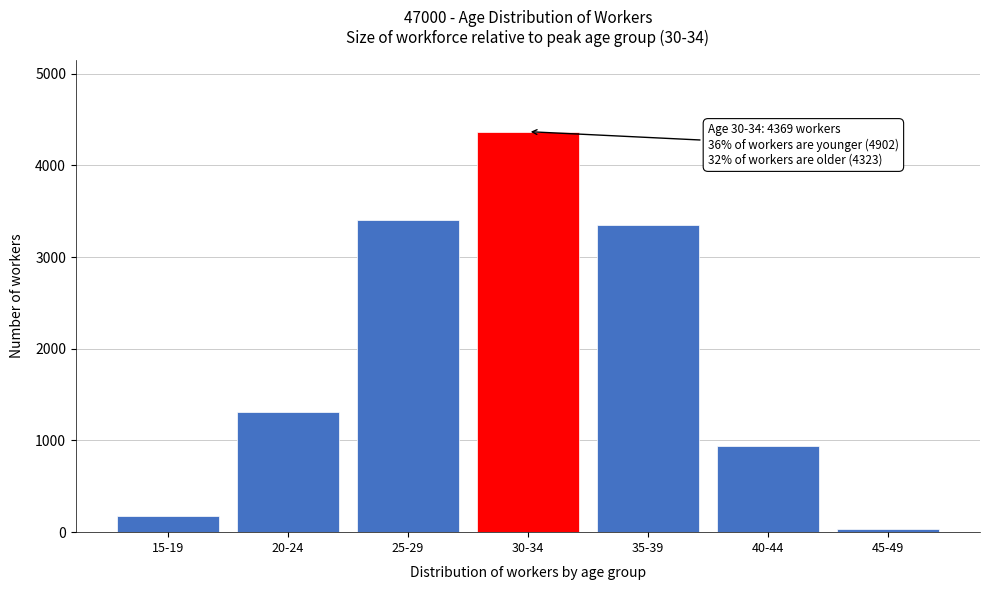

Reading left to right, list all the values displayed in this chart.

179	1313	3410	4369	3351	937	35